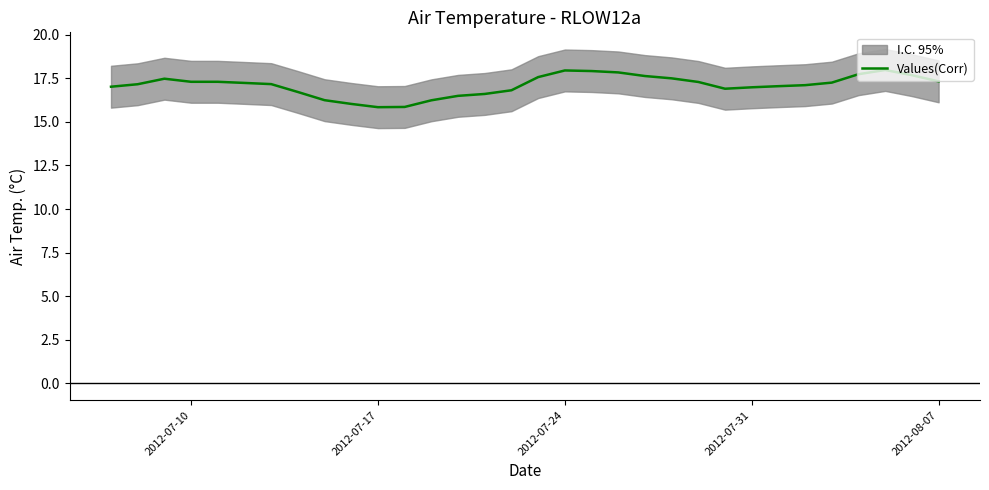

The value of Values(Corr) at 2012-07-31 is 17.0. True or false?

True